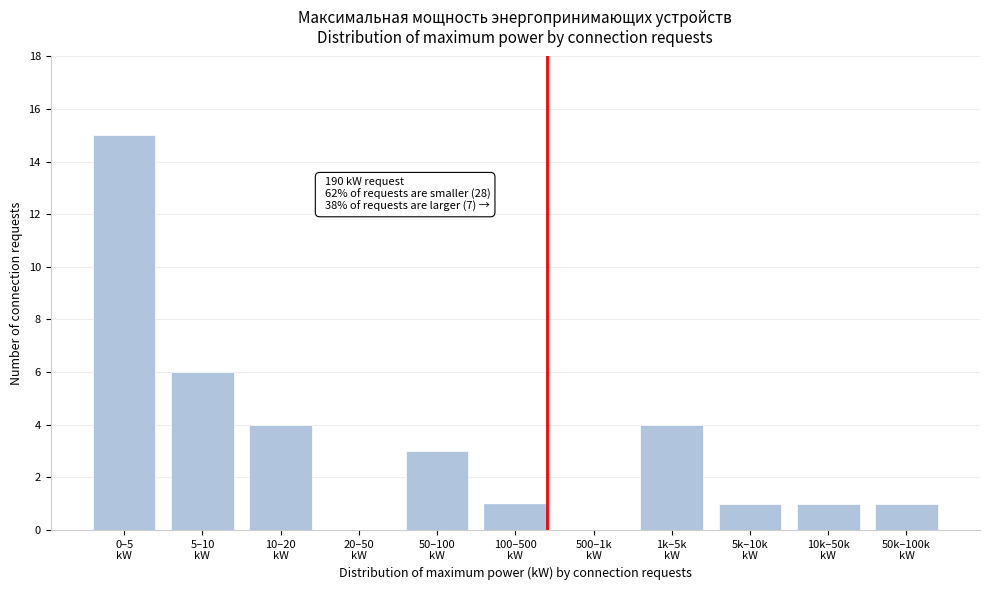

What is the sum of all values?

36